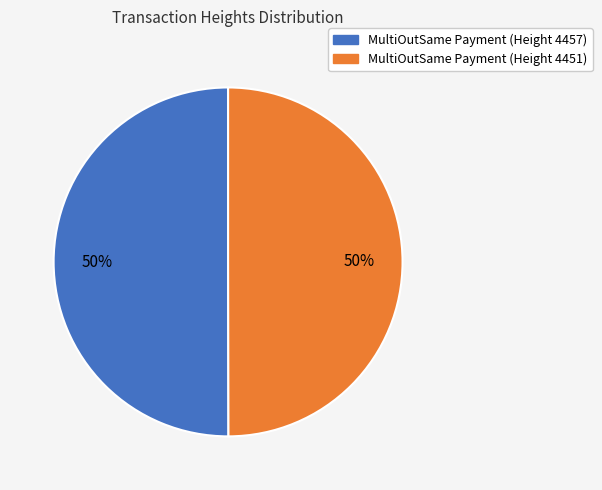

Do MultiOutSame Payment (Height 4451) and MultiOutSame Payment (Height 4457) together represent more than half of the pie?

Yes